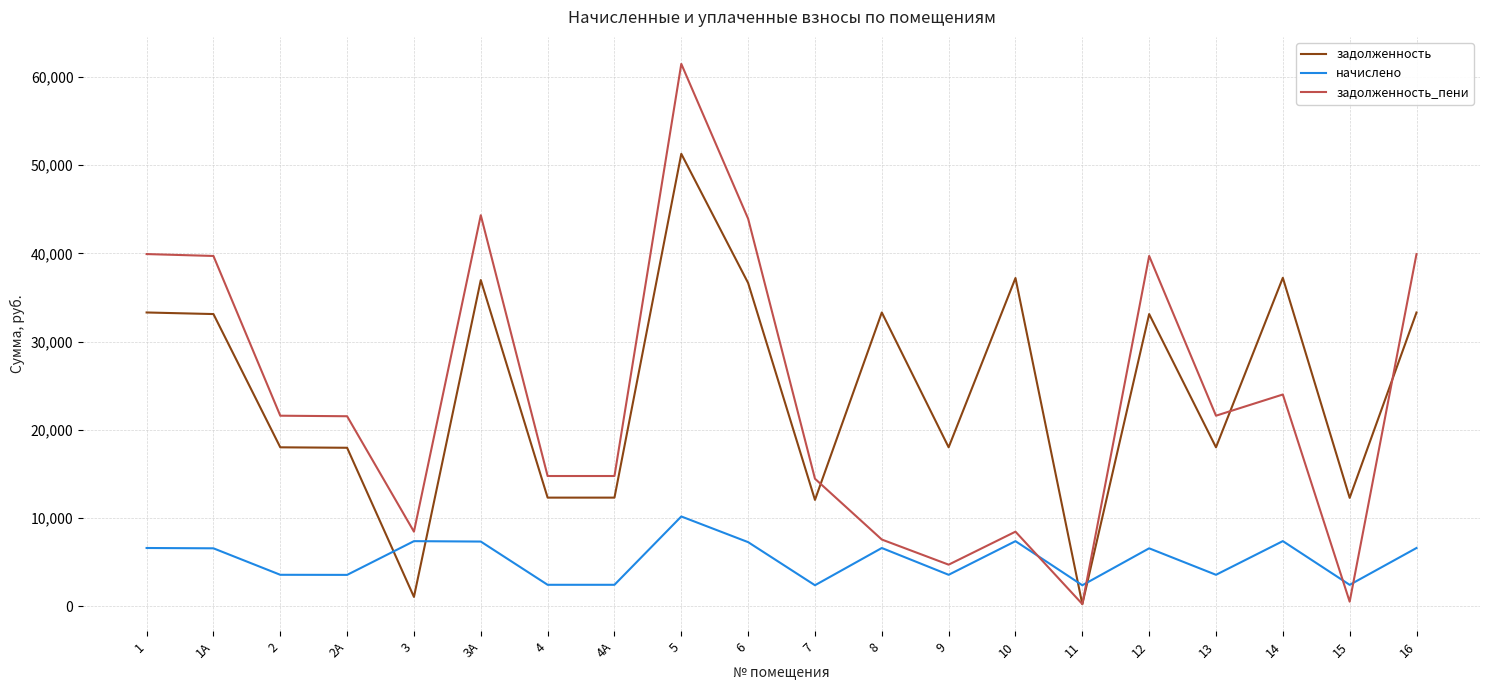

How many times do начислено and задолженность cross each other?

4